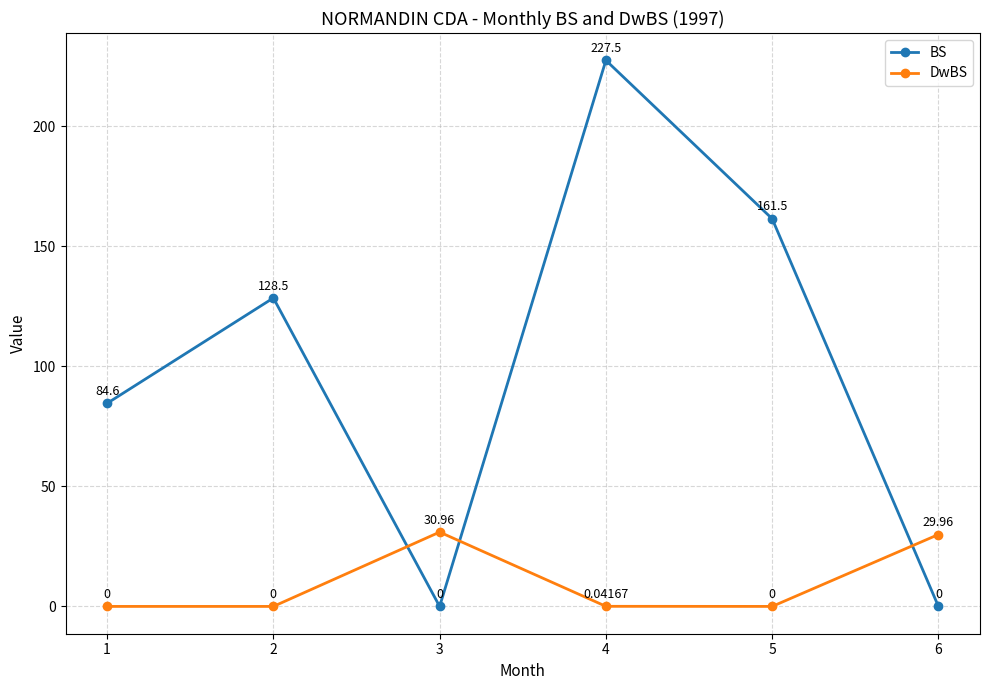

Which series has the widest spread of values?

BS